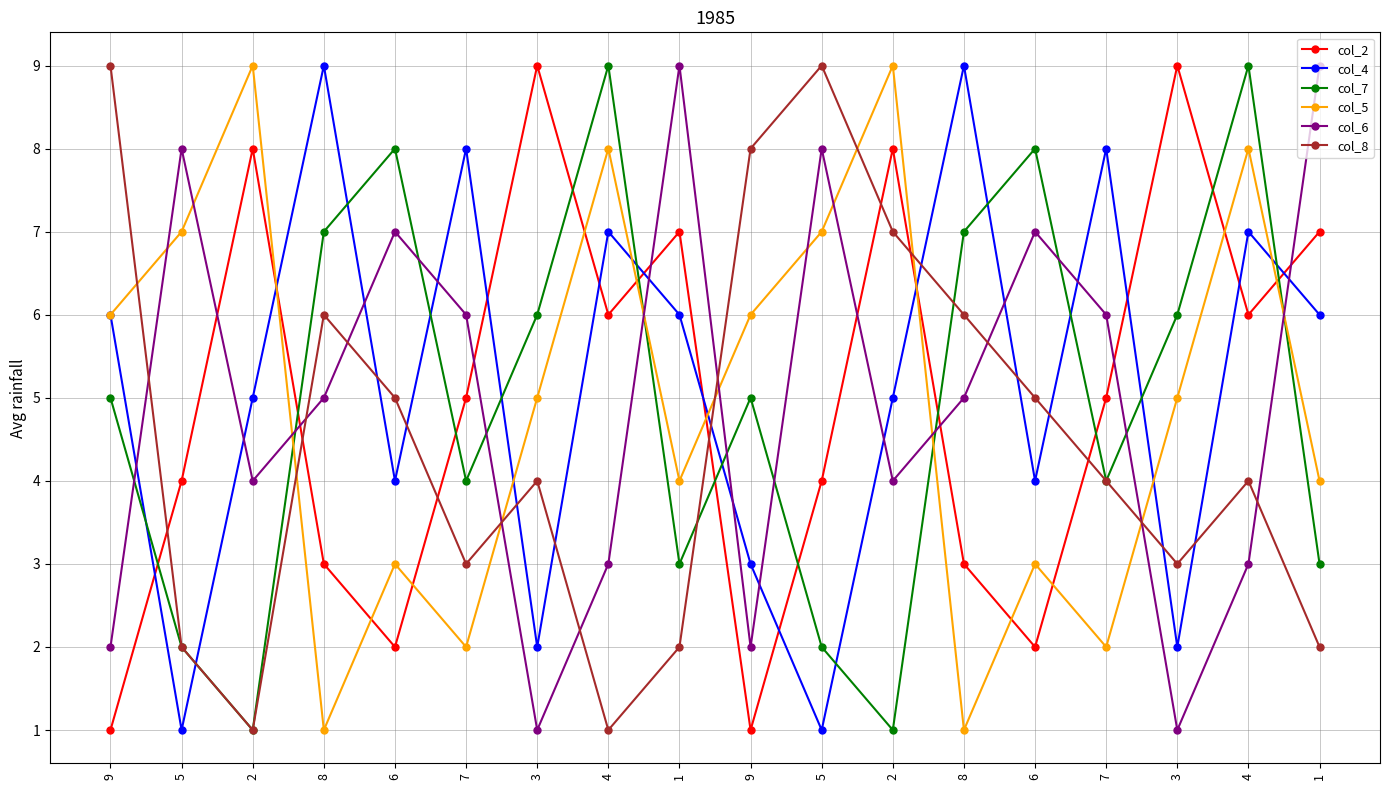

Reading left to right, transcribe all the data shown in this chart.

col_2: 9=1	5=4	2=8	8=3	6=2	7=5	3=9	4=6	1=7	9=1	5=4	2=8	8=3	6=2	7=5	3=9	4=6	1=7
col_4: 9=6	5=1	2=5	8=9	6=4	7=8	3=2	4=7	1=6	9=3	5=1	2=5	8=9	6=4	7=8	3=2	4=7	1=6
col_7: 9=5	5=2	2=1	8=7	6=8	7=4	3=6	4=9	1=3	9=5	5=2	2=1	8=7	6=8	7=4	3=6	4=9	1=3
col_5: 9=6	5=7	2=9	8=1	6=3	7=2	3=5	4=8	1=4	9=6	5=7	2=9	8=1	6=3	7=2	3=5	4=8	1=4
col_6: 9=2	5=8	2=4	8=5	6=7	7=6	3=1	4=3	1=9	9=2	5=8	2=4	8=5	6=7	7=6	3=1	4=3	1=9
col_8: 9=9	5=2	2=1	8=6	6=5	7=3	3=4	4=1	1=2	9=8	5=9	2=7	8=6	6=5	7=4	3=3	4=4	1=2